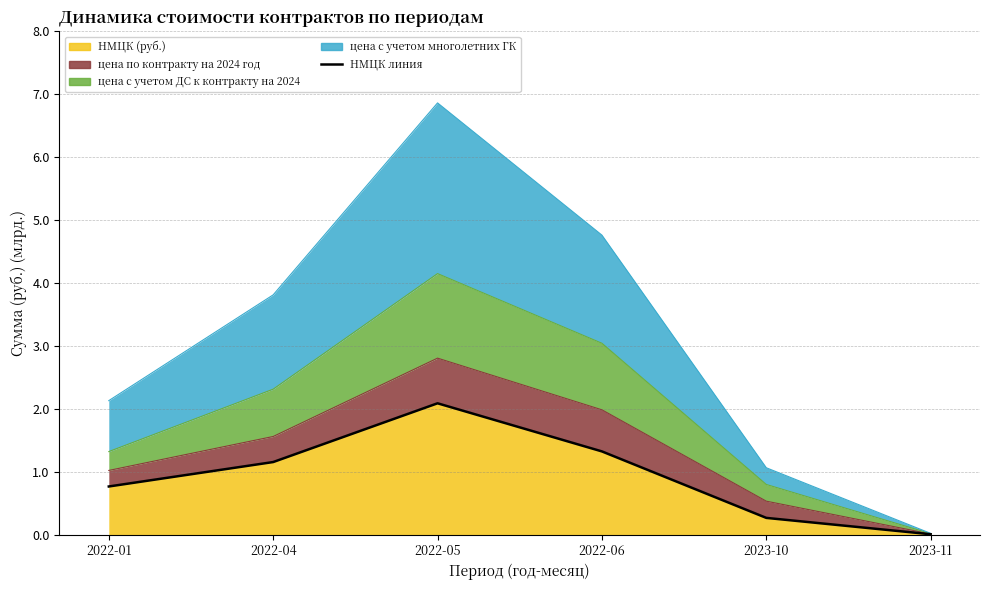

What is the ratio of the value at 2022-06 to the value at 2022-04?

1.1